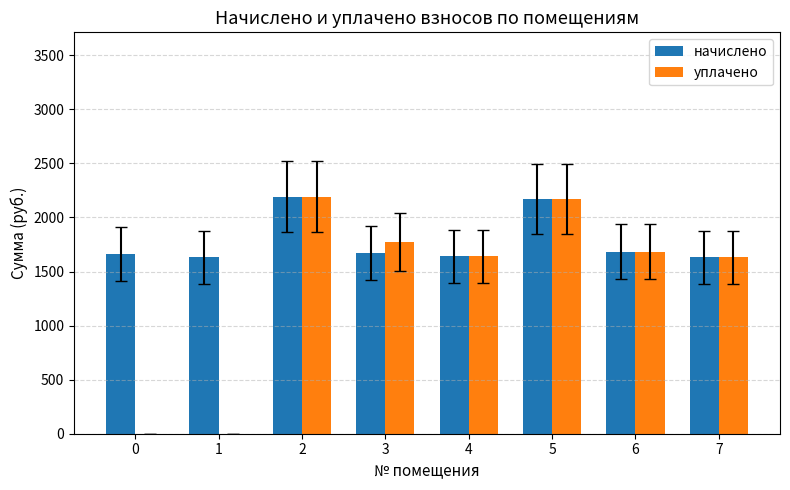

What is the sum of the начислено values at 2 and 7?

3819.8